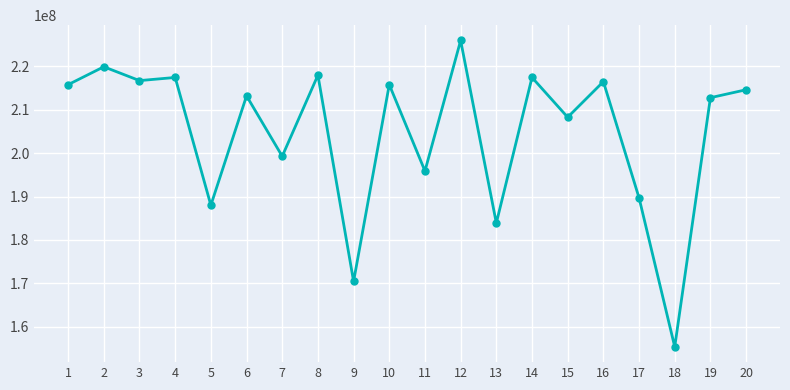

Where is the first local maximum?

2